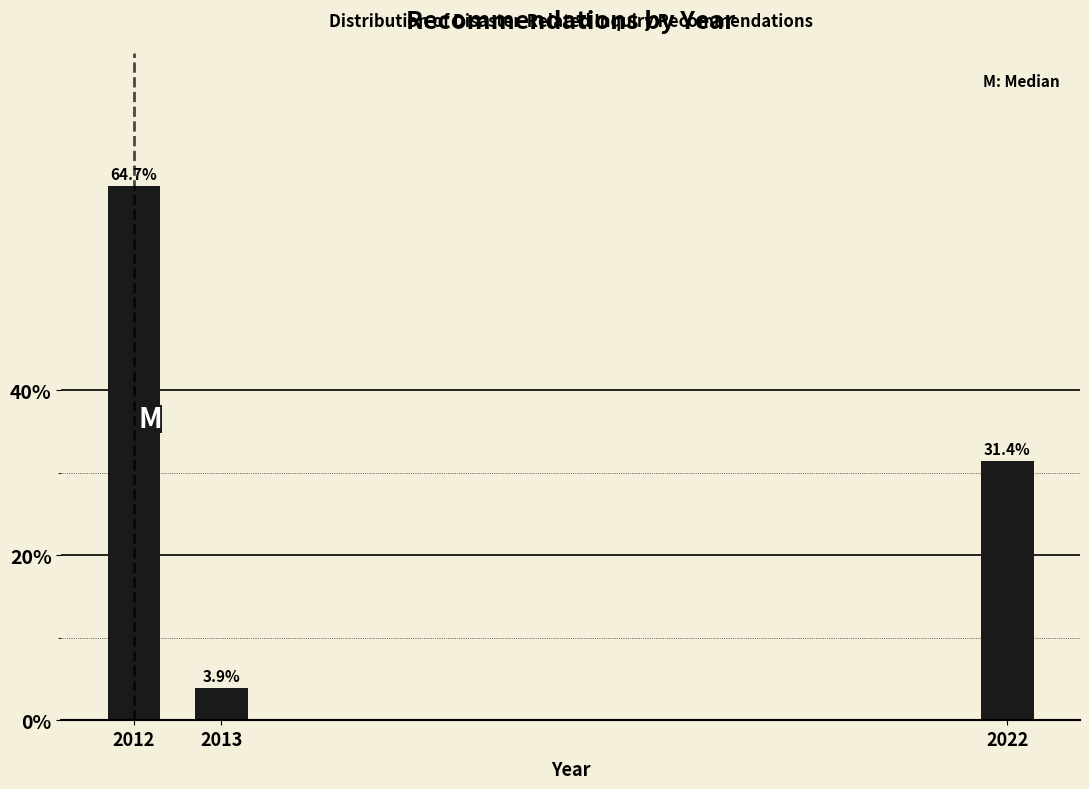

Reading left to right, extract all data points from this chart.

2012=64.7	2013=3.9	2022=31.4